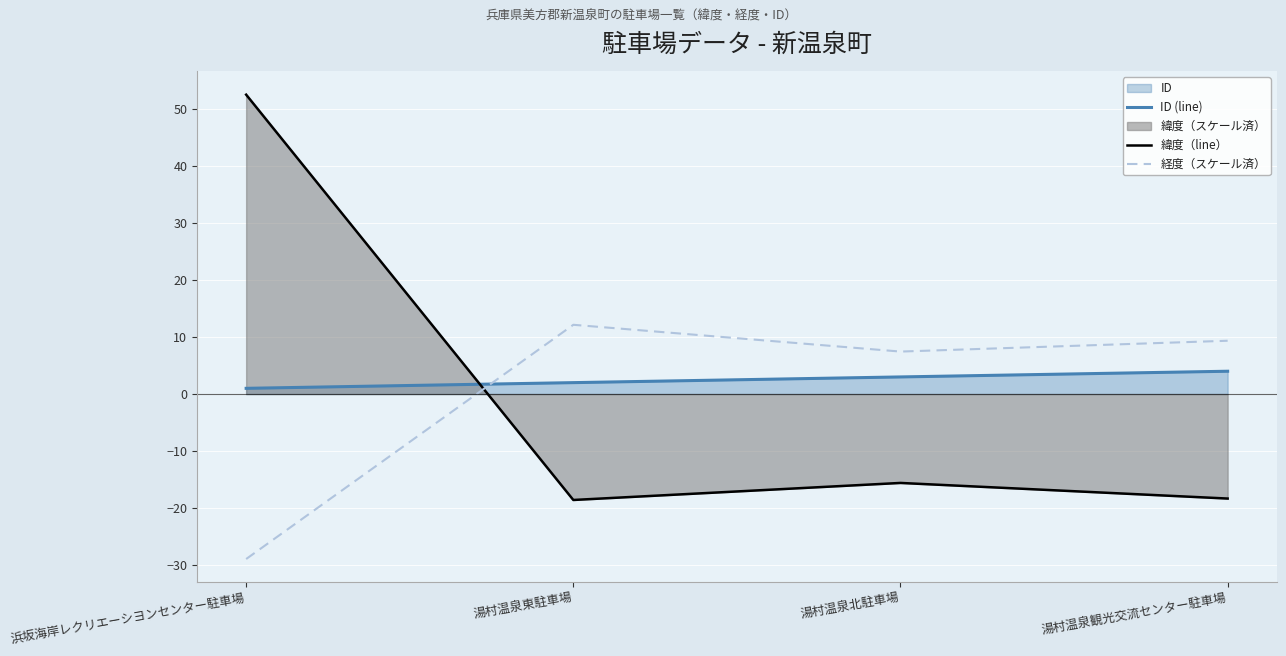

How many values in 緯度（line） are above zero?

1